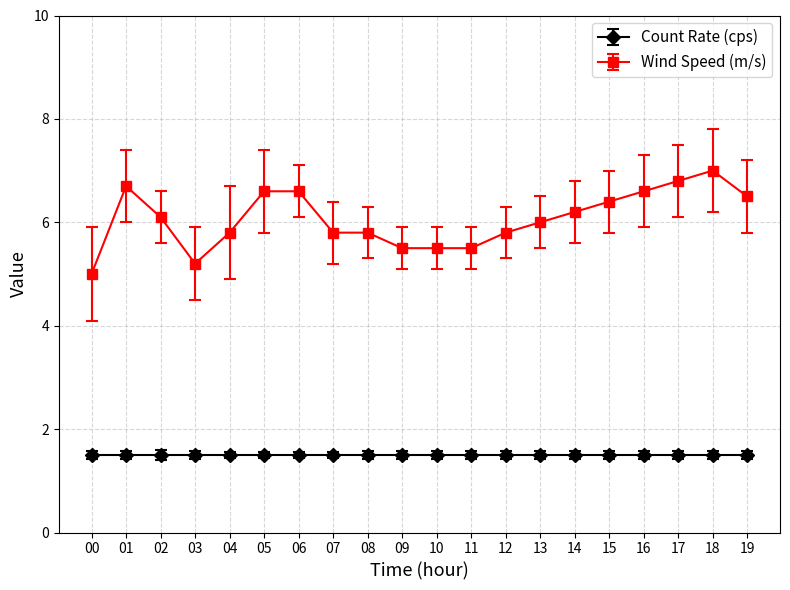

Rank the series by their maximum value, from lowest to highest.

Count Rate (cps), Wind Speed (m/s)